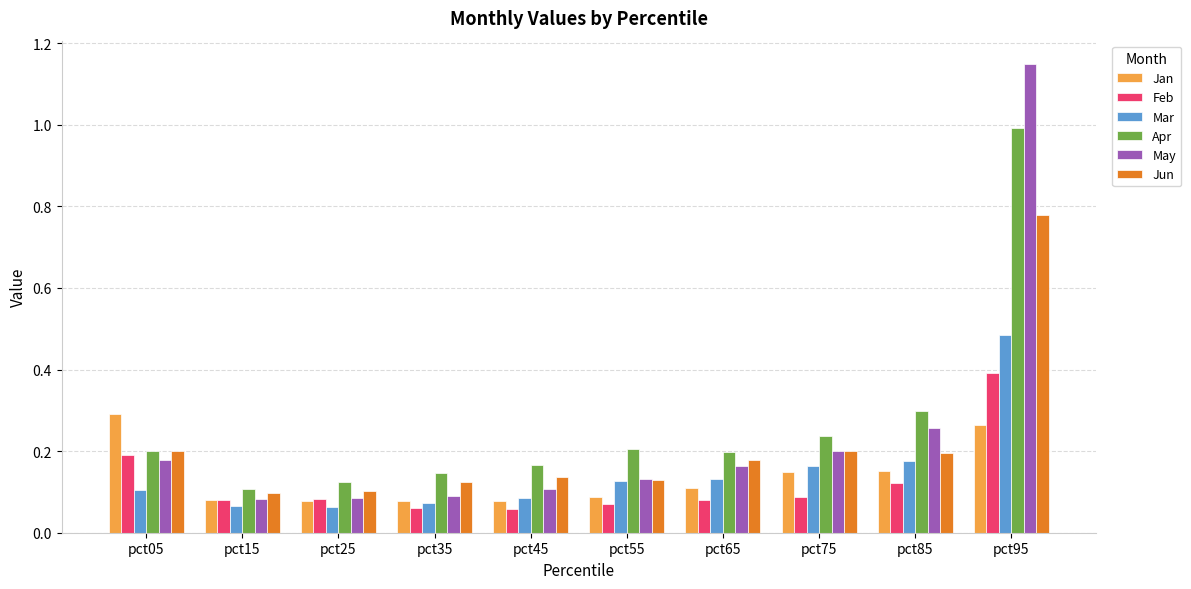

The Jan series shows 0.1 at pct35. True or false?

True